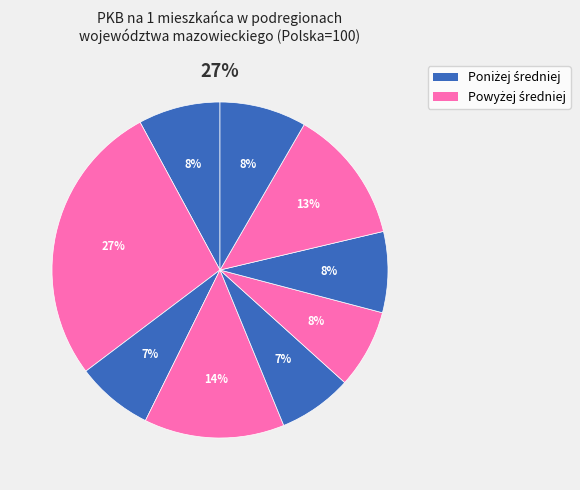

Is it true that Ciechanowski is 8% of the pie?

True